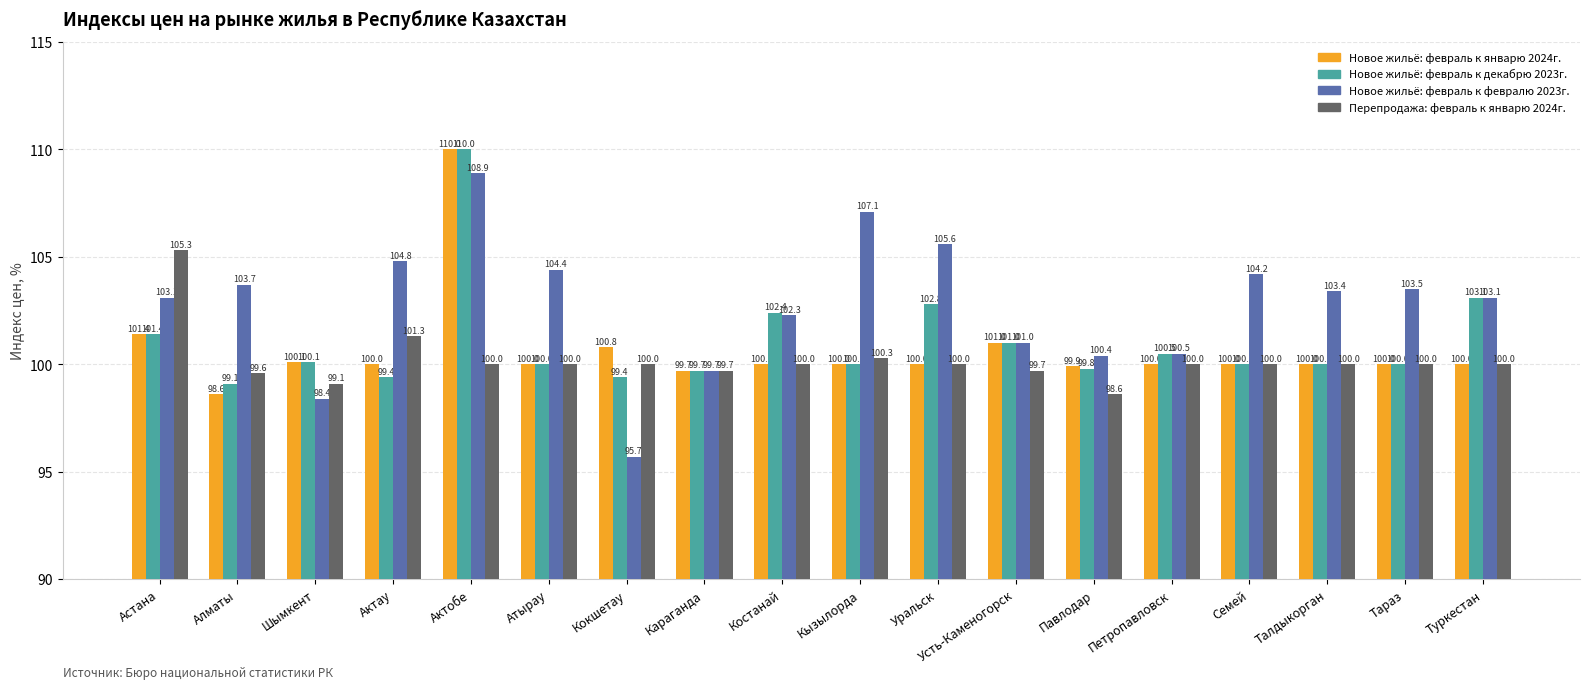

What value does the Новое жильё: февраль к январю 2024г. series have at Актау?

100.0